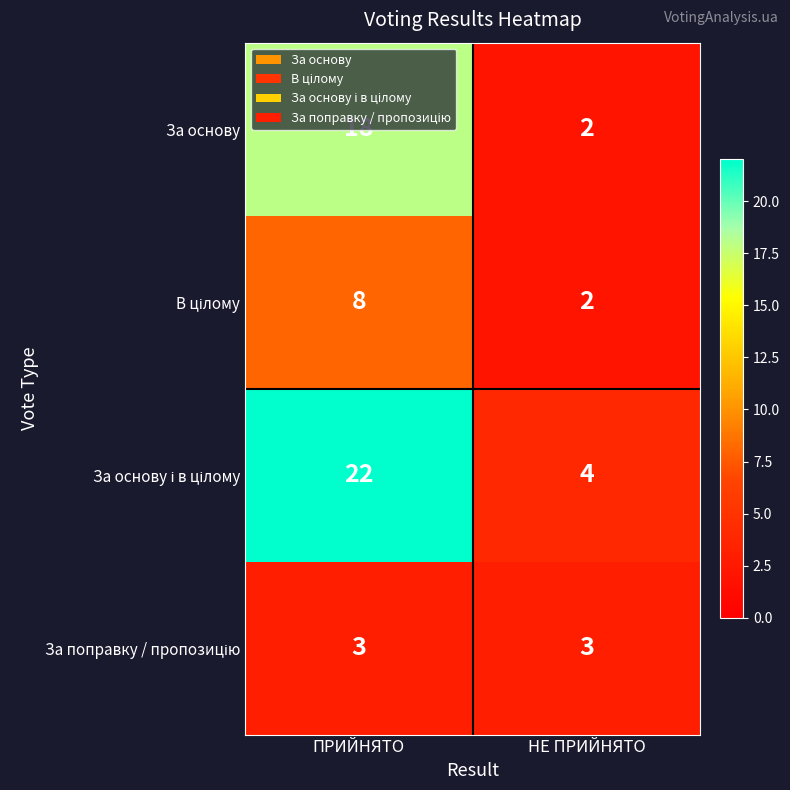

Rank the categories by За основу value from lowest to highest.

НЕ ПРИЙНЯТО, ПРИЙНЯТО